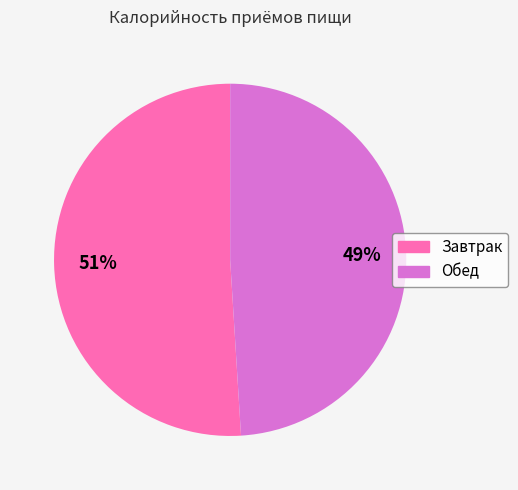

To the nearest percent, what is the difference between the Обед and Завтрак slice percentages?

2%